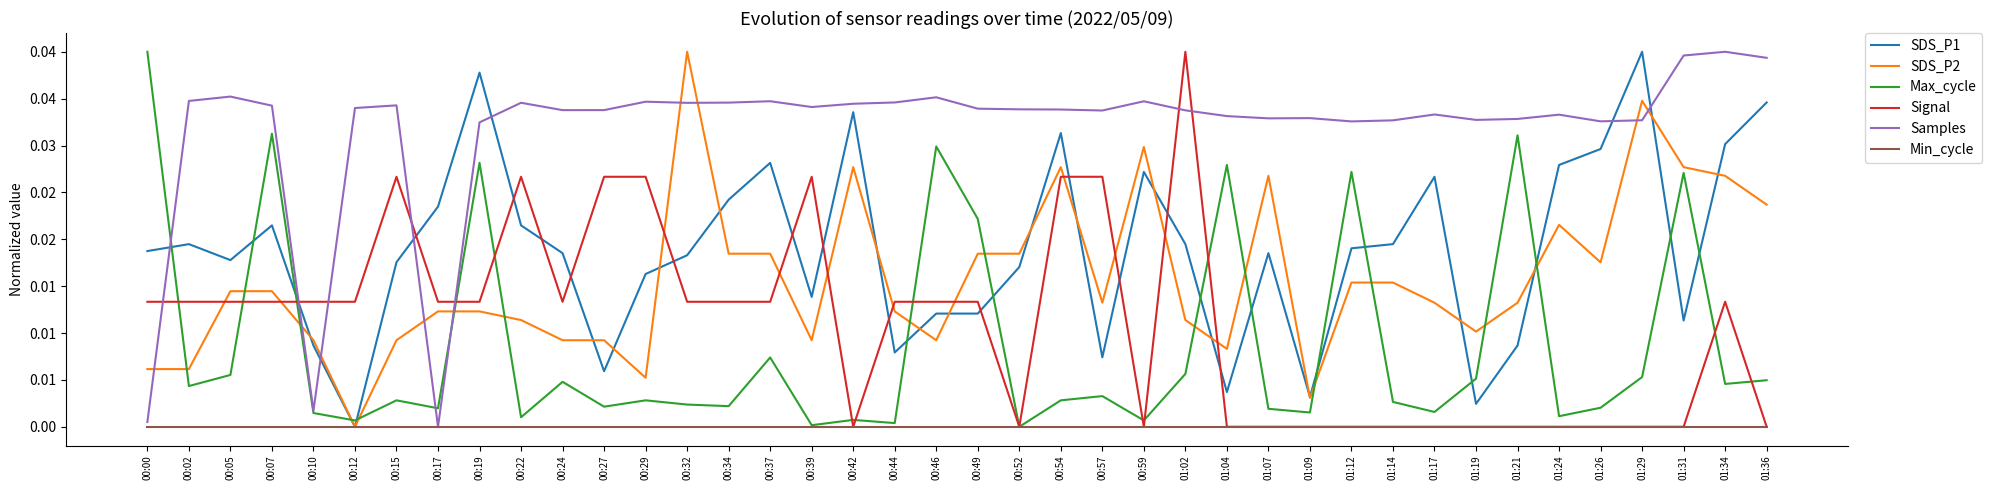

What are all the series names shown in the legend?

SDS_P1, SDS_P2, Max_cycle, Signal, Samples, Min_cycle